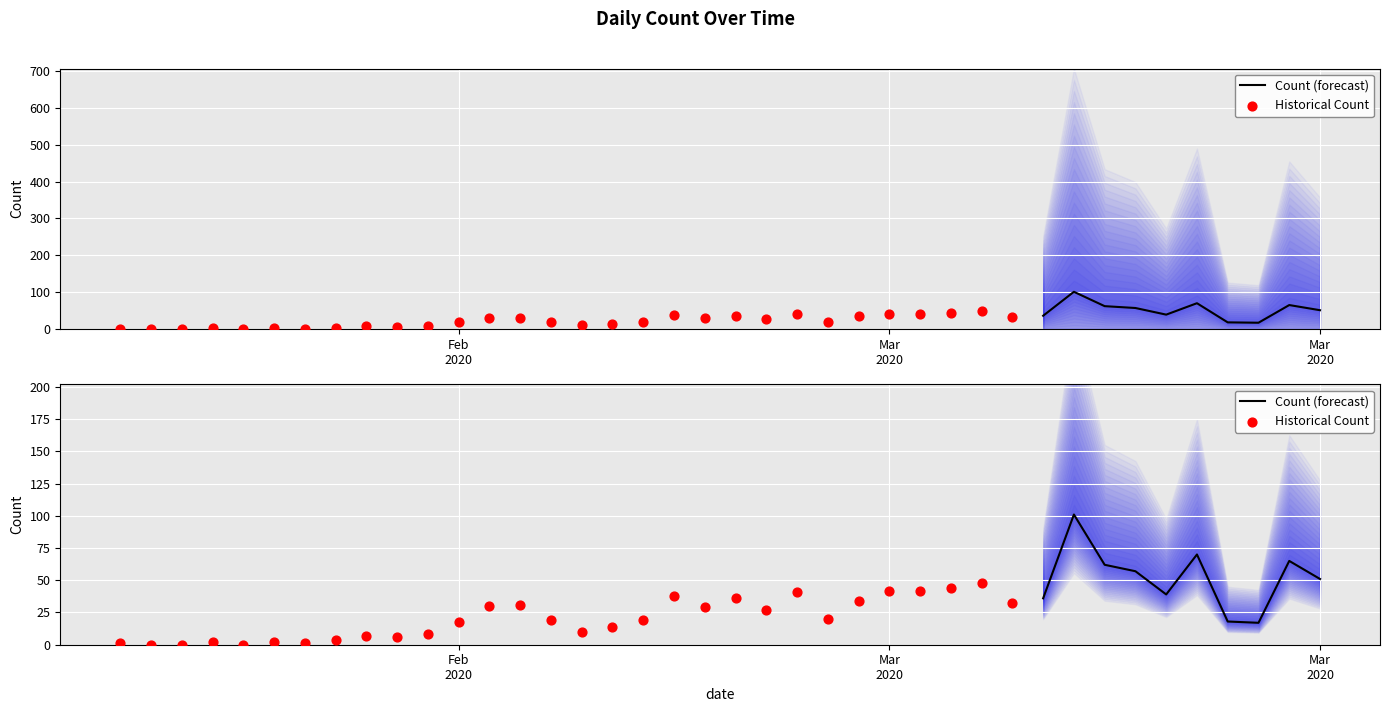

Approximately how many times larger is the value at 10 compared to 6?

8.0